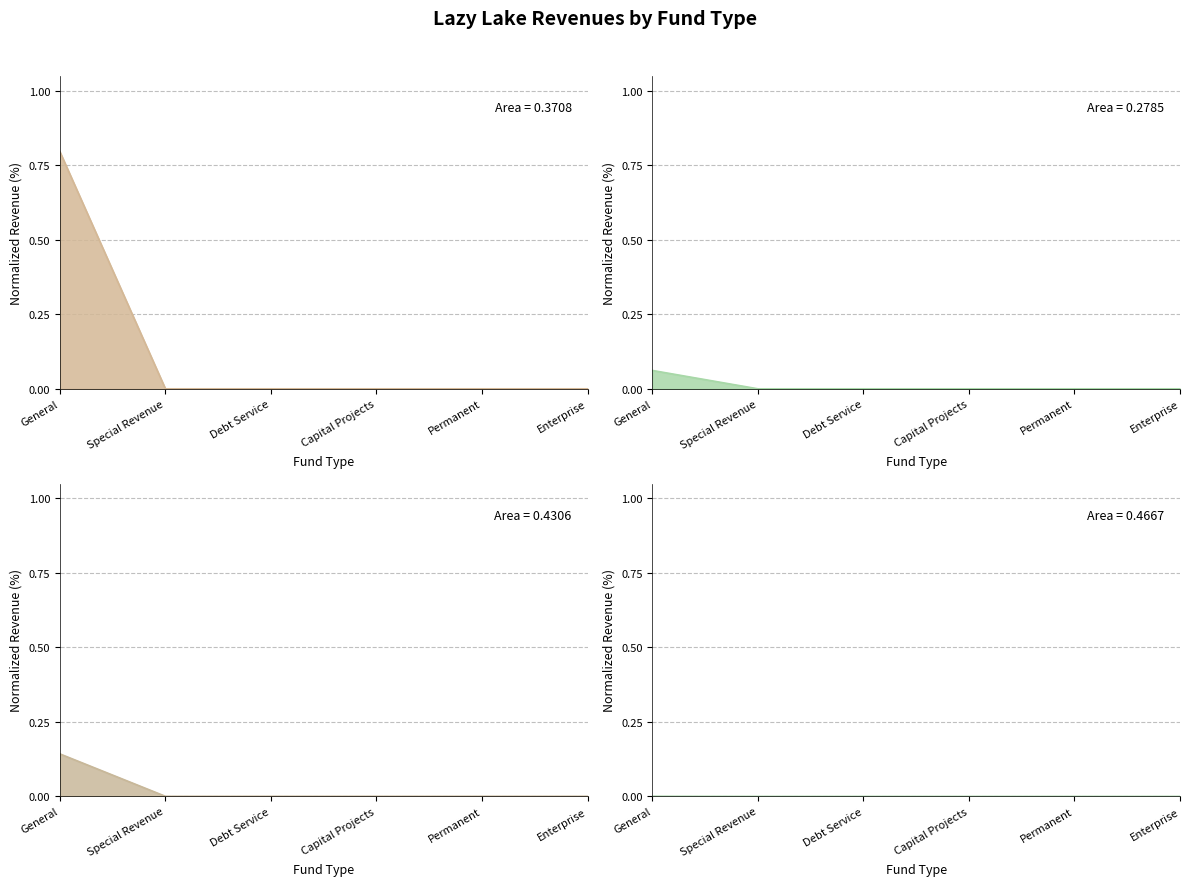

Is it true that Intergovernmental Revenue equals 0.1 at General?

True